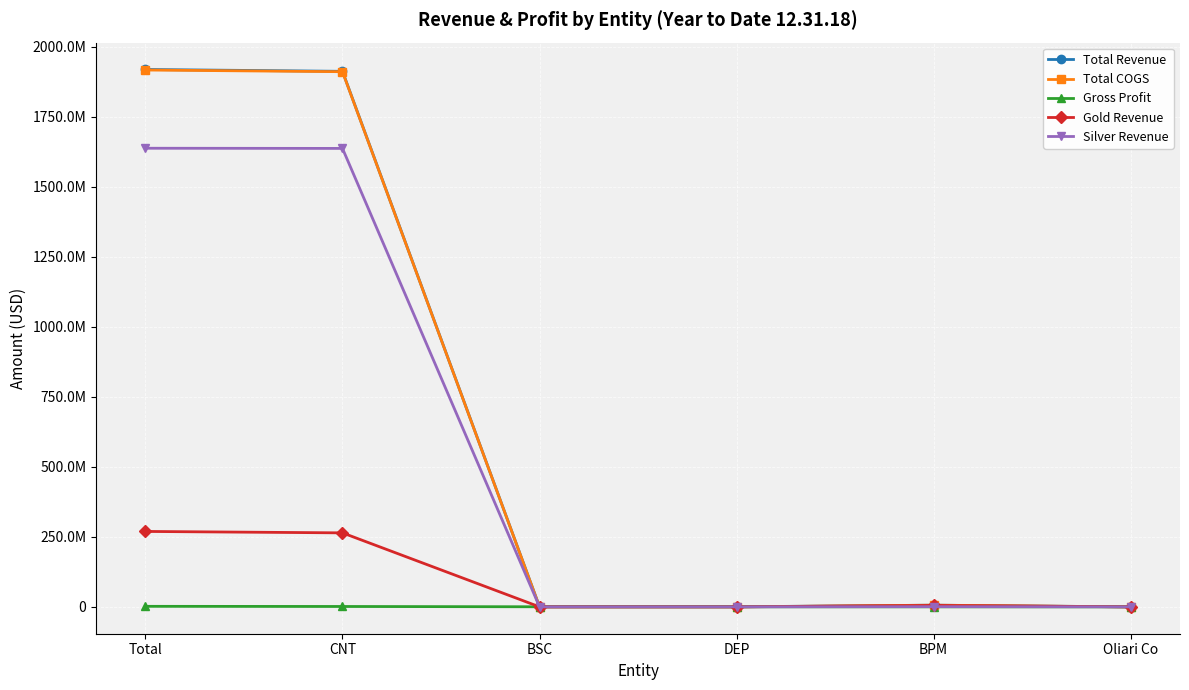

At which label does Gross Profit first exceed 273637?

Total